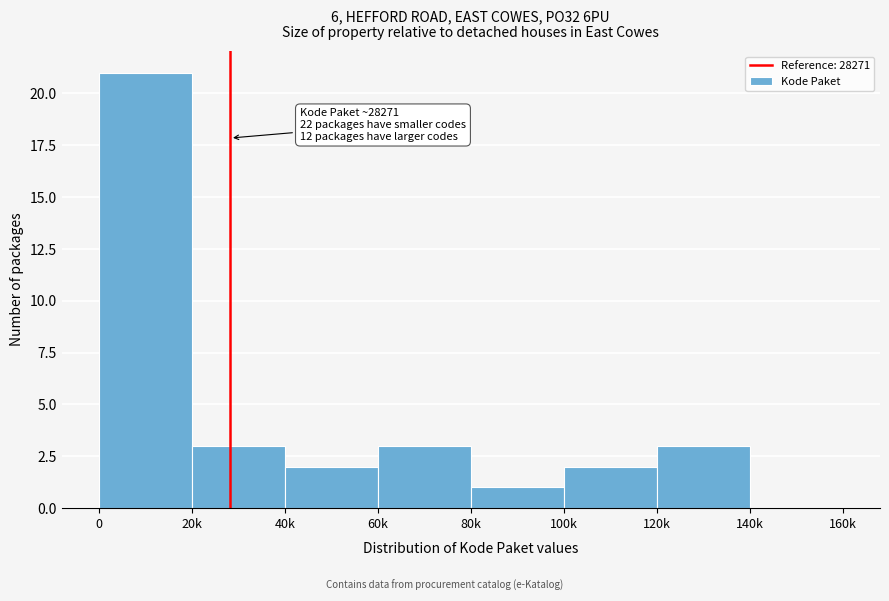

Reading right to left, transcribe all the data shown in this chart.

140k=0	120k=3	100k=2	80k=1	60k=3	40k=2	20k=3	0=21